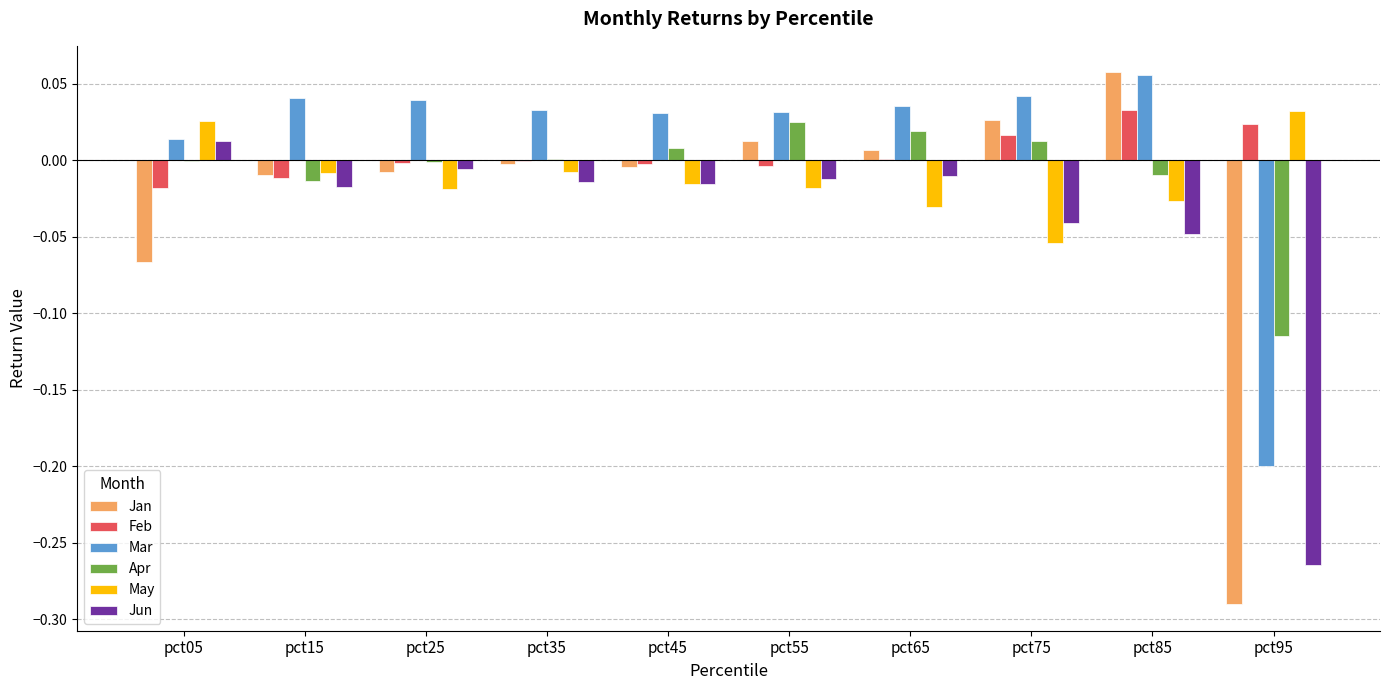

Are the bars grouped side by side (vs. stacked)?

Yes